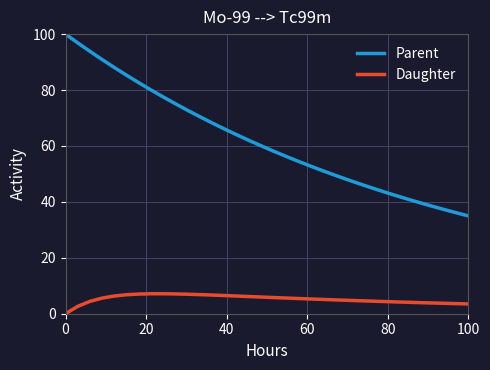

What is the difference between the maximum and minimum values in the Parent series?

65.0